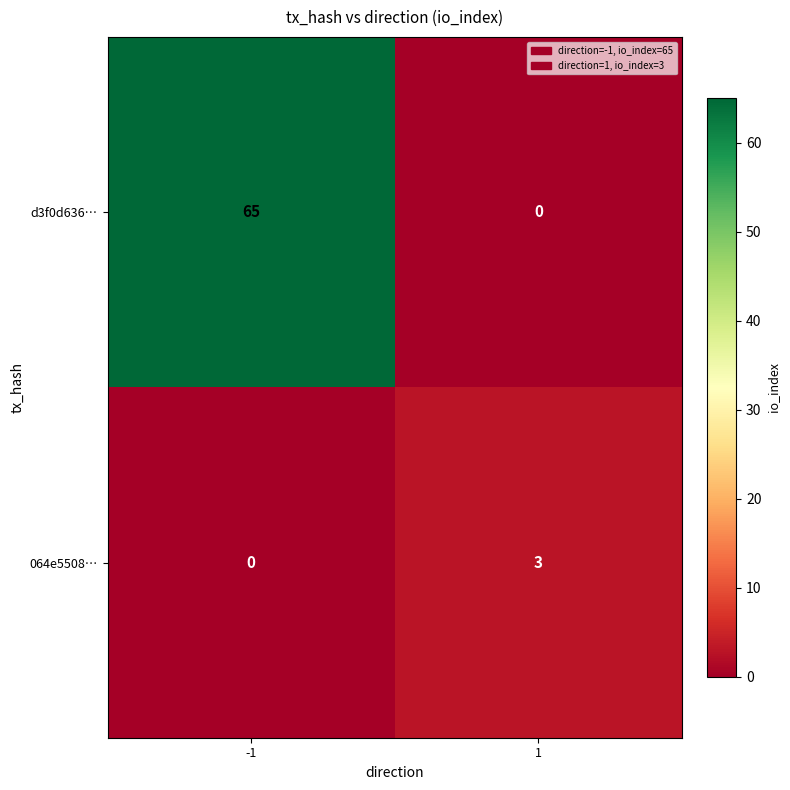

What is the spread (max minus min) of values at -1?

65